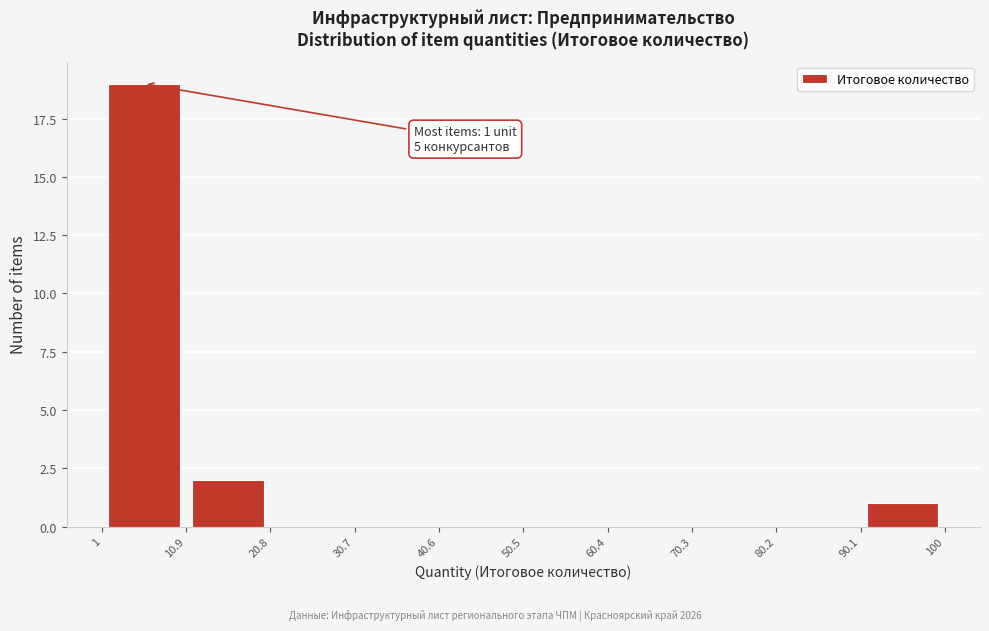

Over which range of the x-axis is the bar tallest?

1 to 10.9